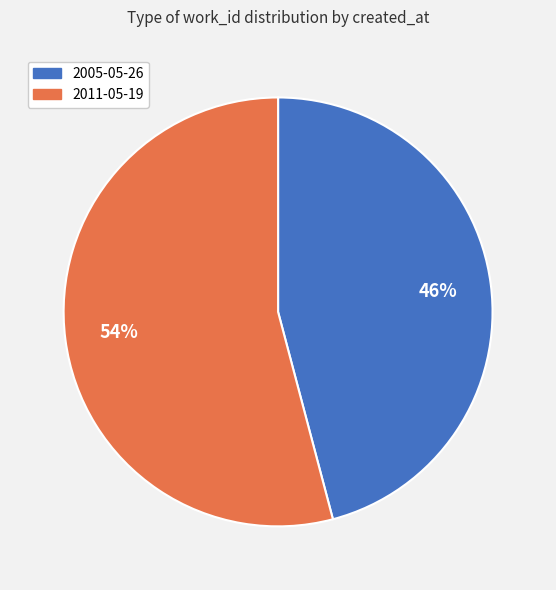

Between 2011-05-19 and 2005-05-26, which is larger?

2011-05-19